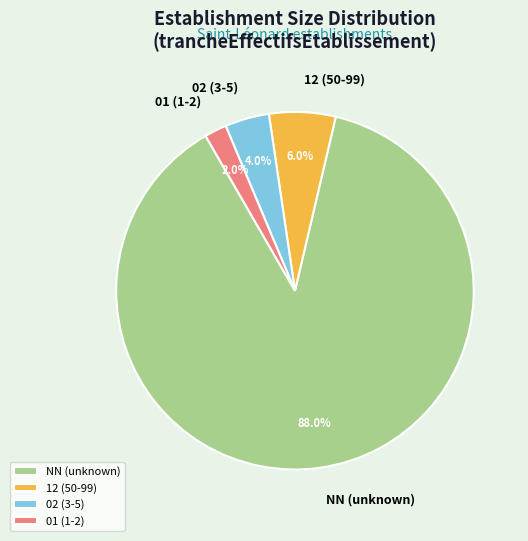

What is the smallest slice in the pie chart?

01 (1-2)